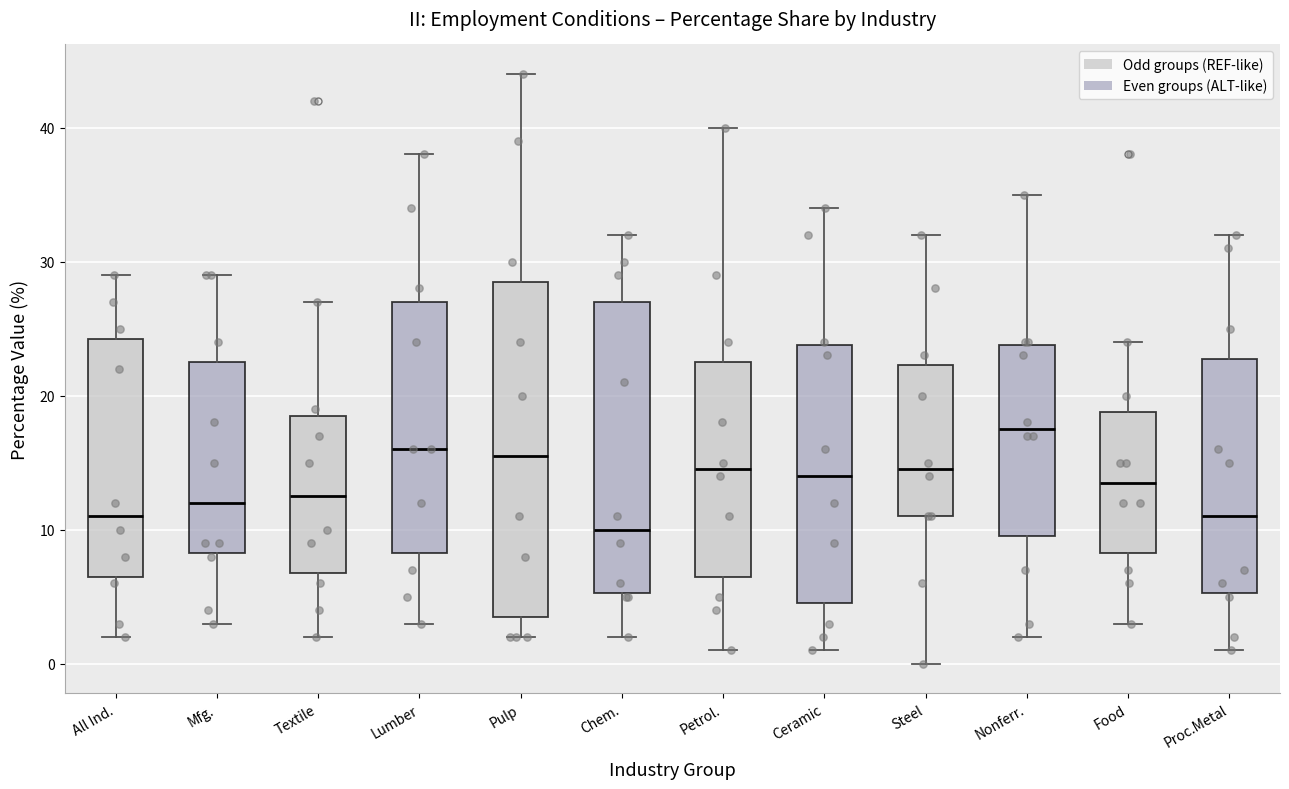

Which box is the tallest, from its lower edge to its upper edge?

Pulp